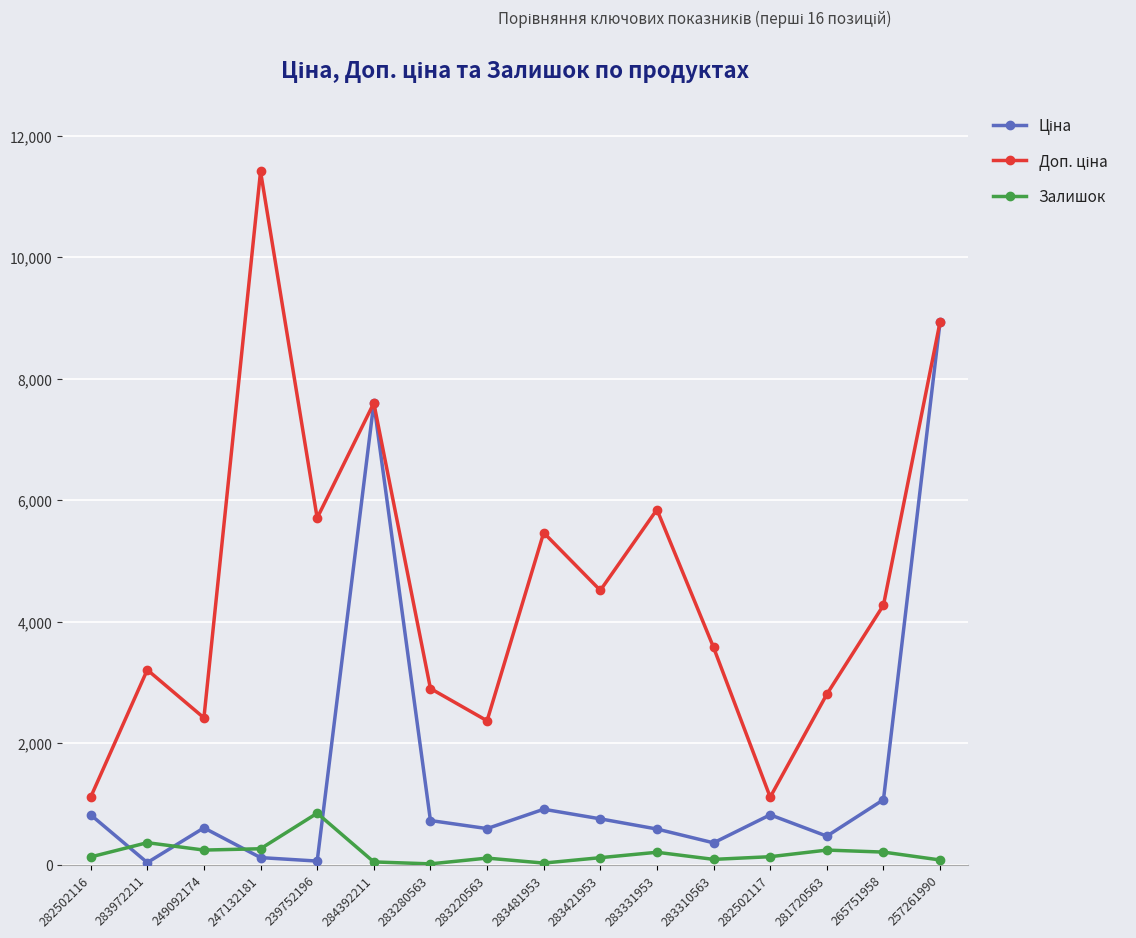

At how many categories does at least one series exceed 7099?

3